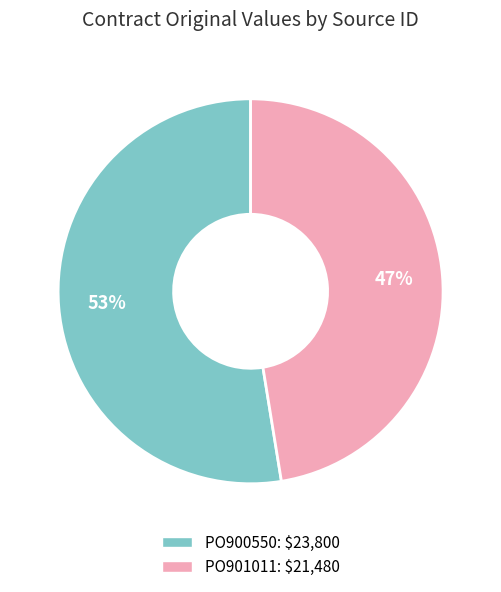

Between PO901011 and PO900550, which is larger?

PO900550